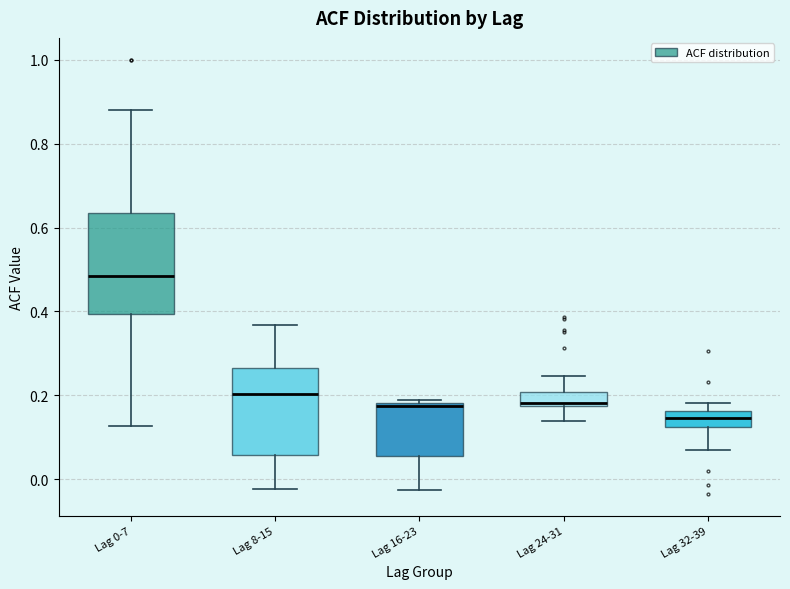

Comparing the boxes themselves (not the whiskers), which one is the tallest?

Lag 0-7